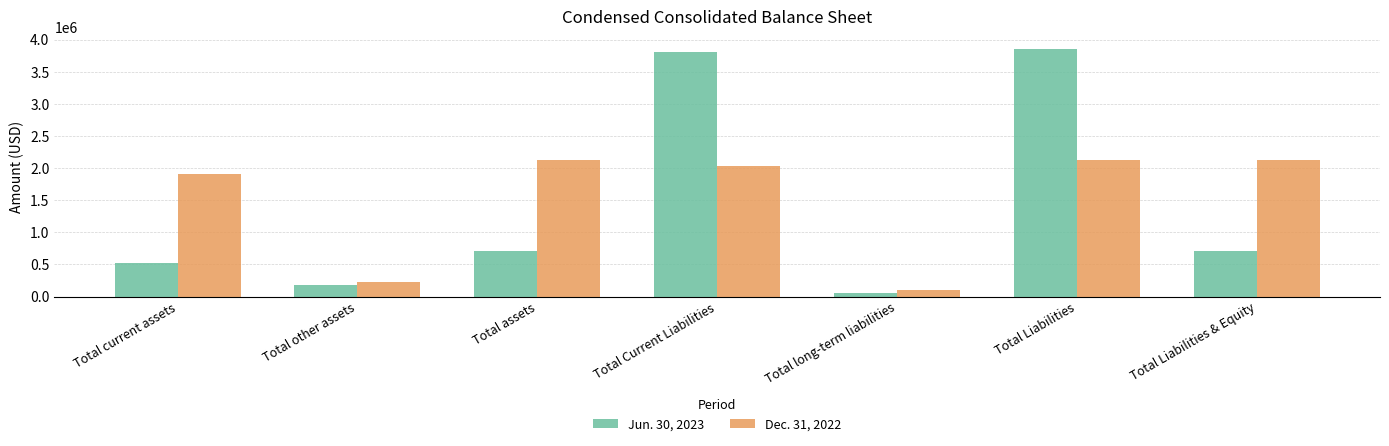

What is the label of the 7th bar from the left?

Total Liabilities & Equity